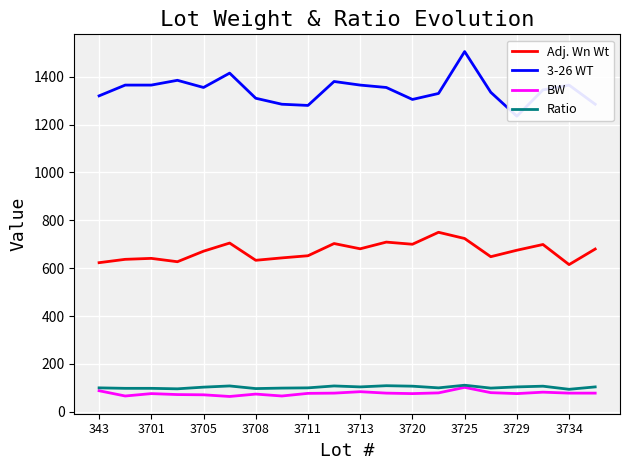

What are all the series names shown in the legend?

Adj. Wn Wt, 3-26 WT, BW, Ratio